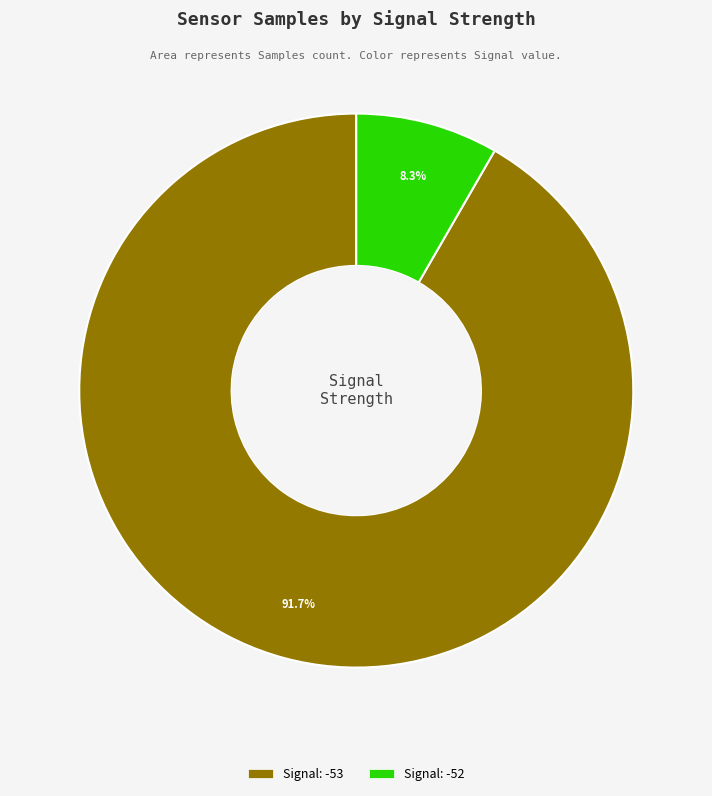

Is there a majority slice in this chart?

Yes